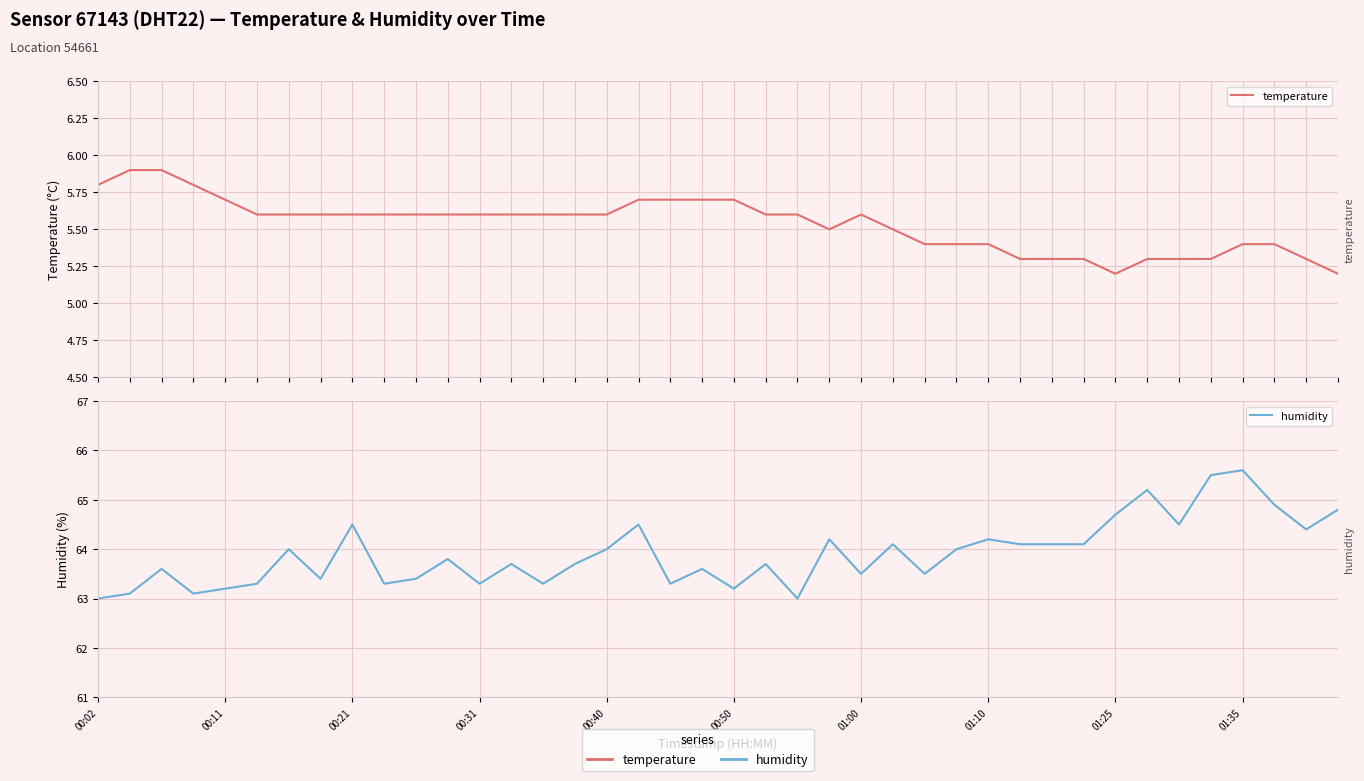

List the series in order of their peak value, highest first.

humidity, temperature